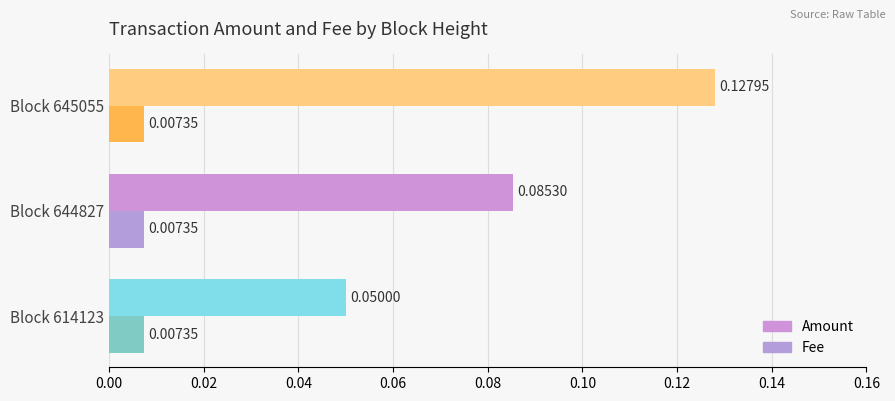

List the series in order of their peak value, lowest first.

Fee, Amount